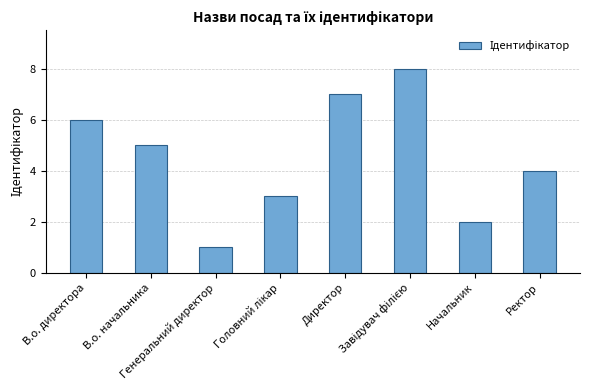

The chart shows a value of 7 at В.о. начальника. True or false?

False